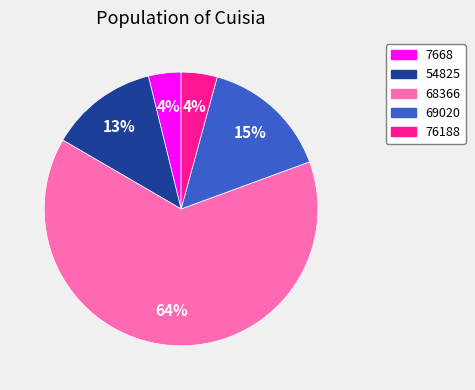

What is the largest slice in the pie chart?

68366